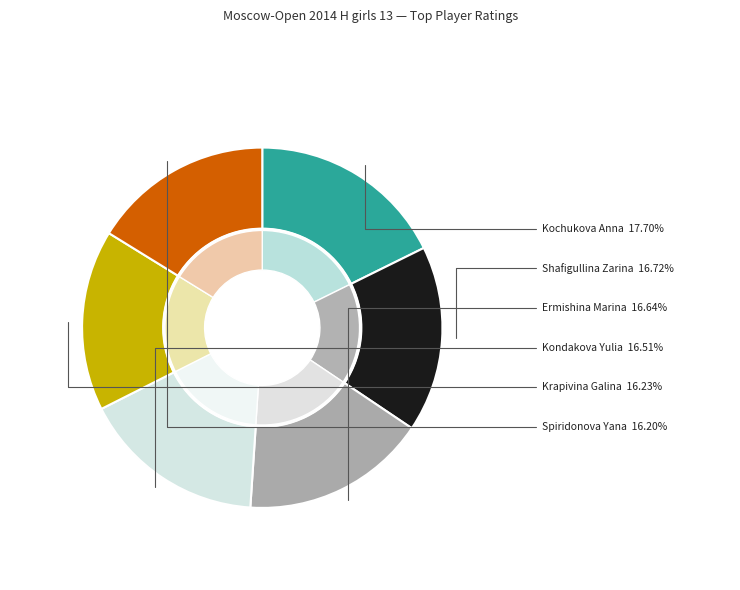

Is there any slice that represents more than half of the pie?

No